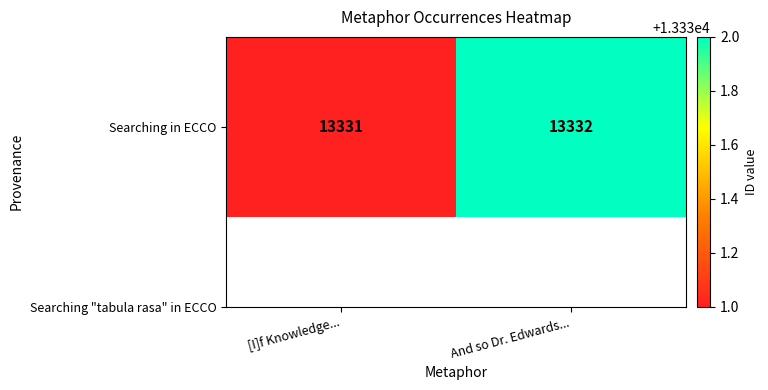

Which has a higher value, [I]f Knowledge... or And so Dr. Edwards...?

And so Dr. Edwards...